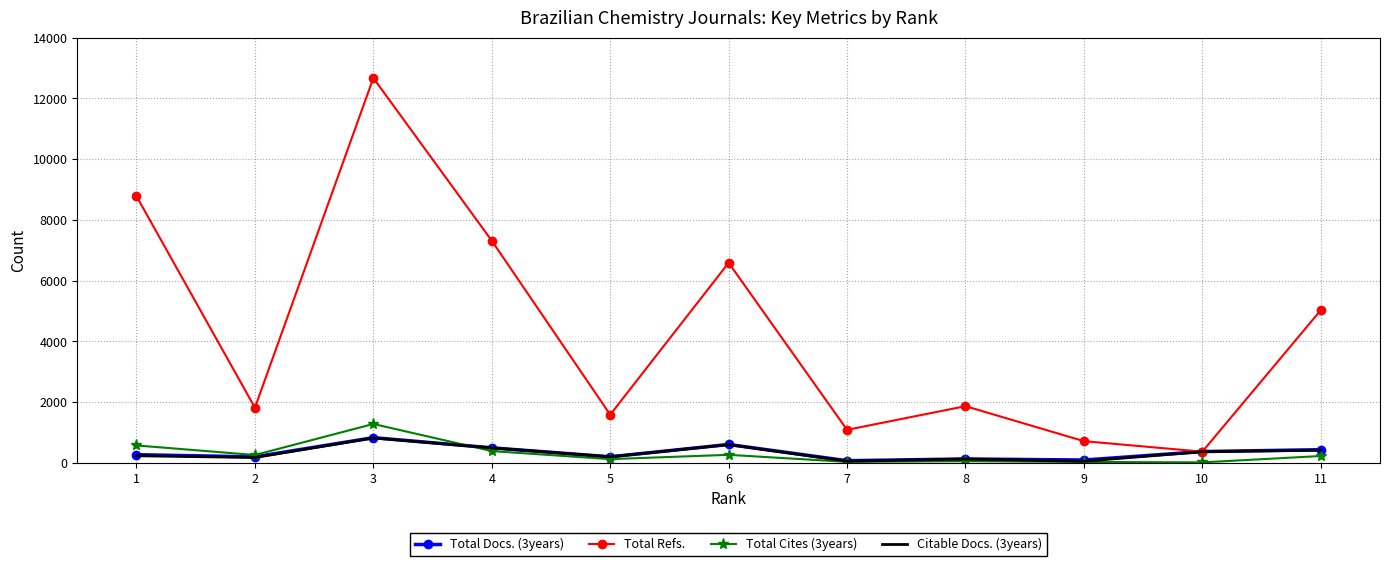

Which series has the largest total across all categories?

Total Refs.